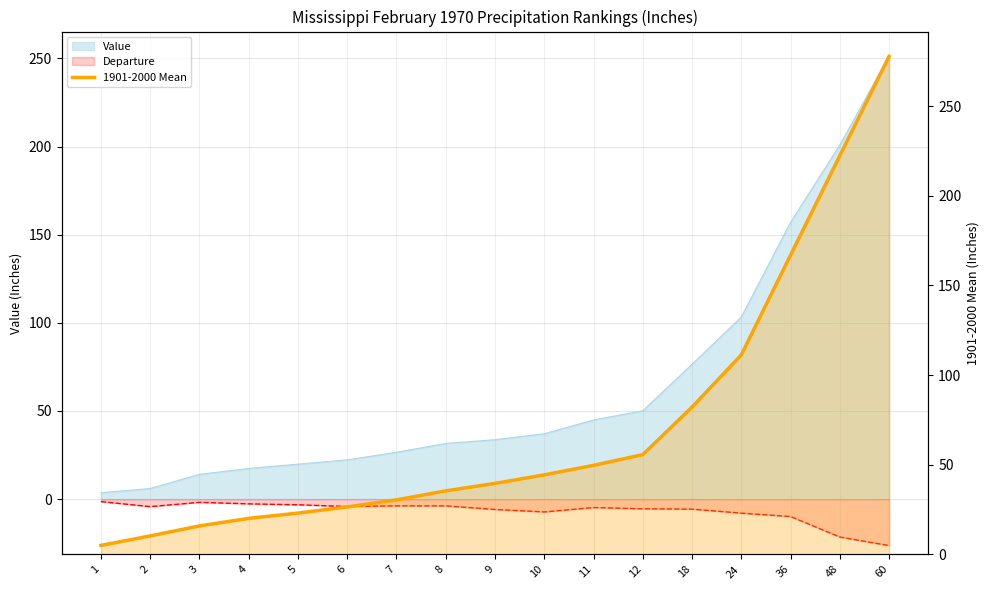

List the labels in order of value, smallest first.

1, 2, 3, 4, 5, 6, 7, 8, 9, 10, 11, 12, 18, 24, 36, 48, 60